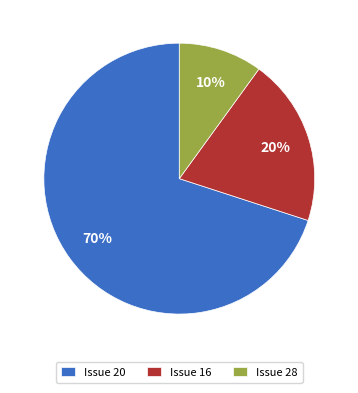

Do Issue 28 and Issue 20 together represent more than half of the pie?

Yes